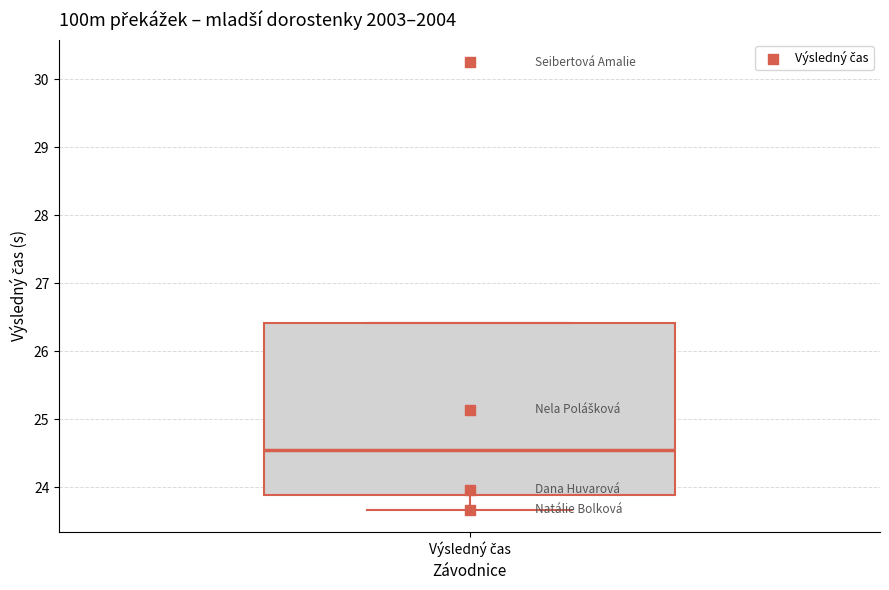

Where does the median line of the box for Výsledný čas sit on the y-axis? The values are not printed on the chart, so give them approximately, as read against the axis.

24.6